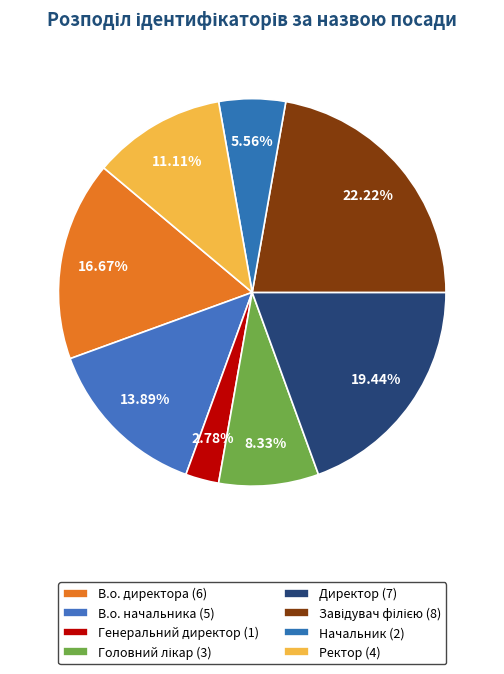

How many slices are in this pie chart?

8